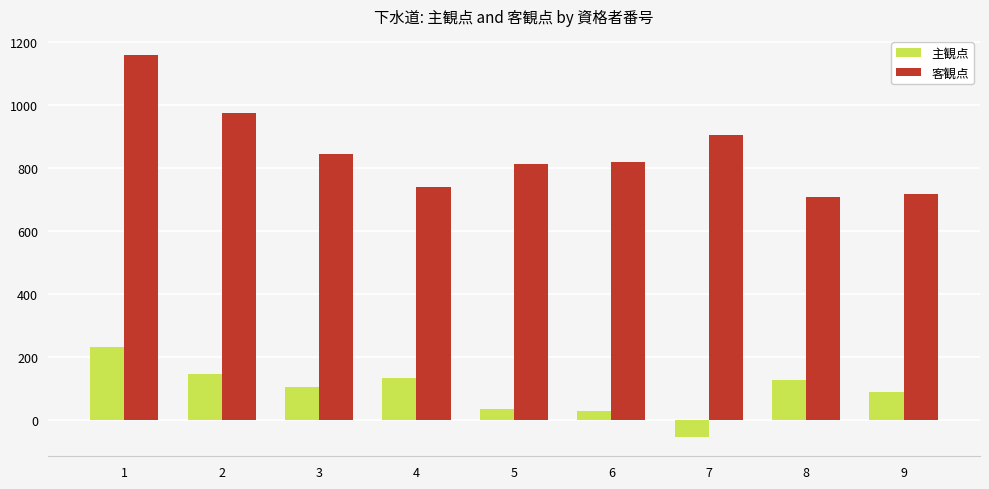

Which series has the largest total across all categories?

客観点